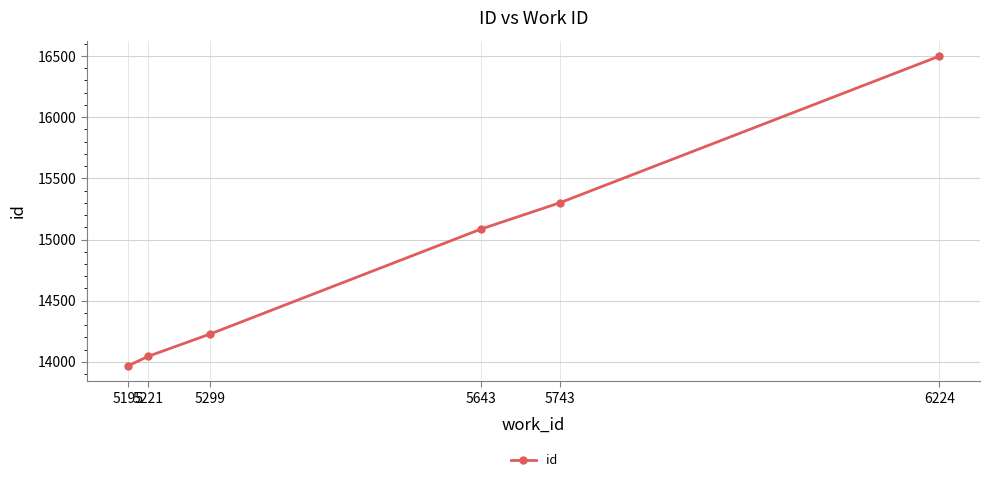

Reading left to right, list all the values displayed in this chart.

5195=13967	5221=14046	5299=14227	5643=15086	5743=15301	6224=16499